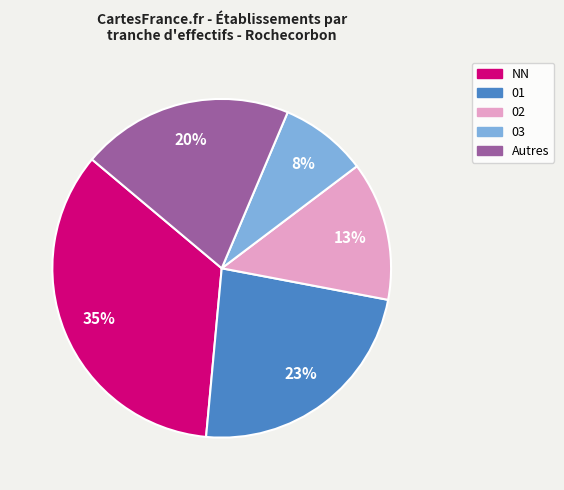

To the nearest percent, what is the average slice percentage?

20%